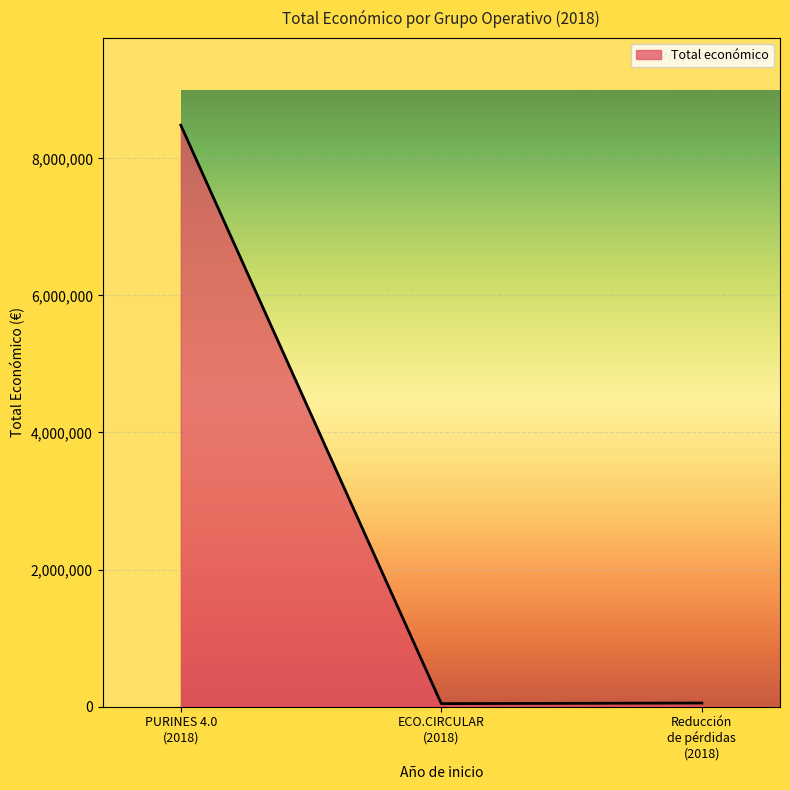

How many lines are shown in the chart?

1